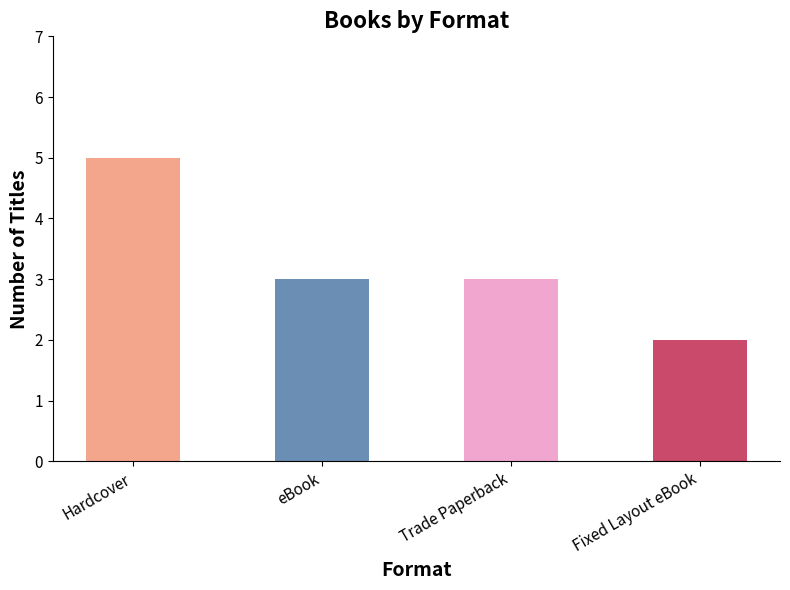

What position from the left is Trade Paperback?

3